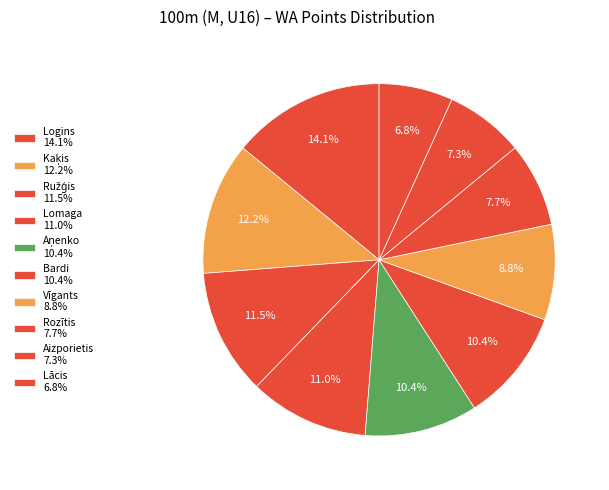

To the nearest percent, what is the average slice percentage?

10%